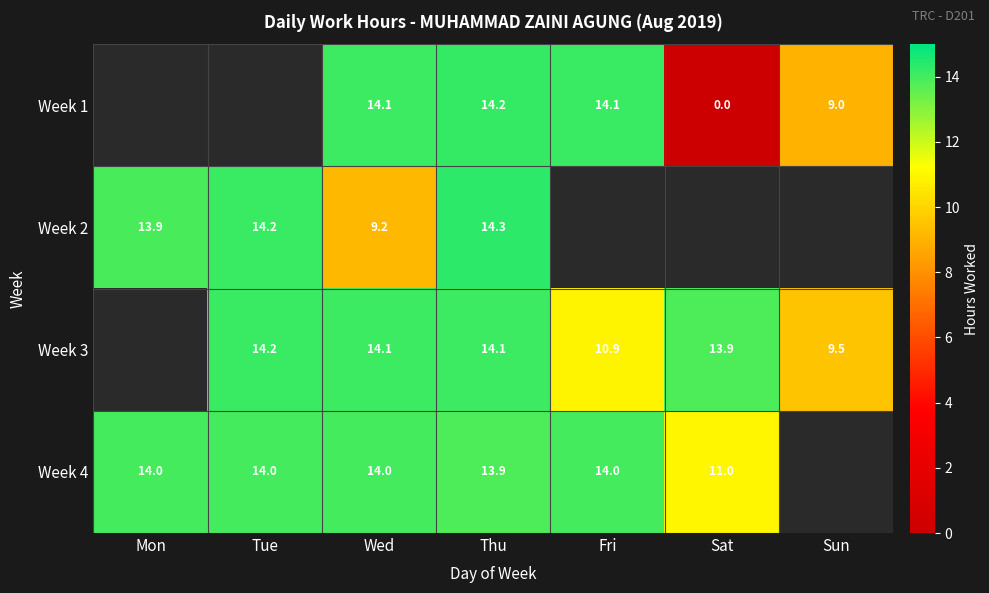

Is the value of Week 4 at Fri greater than the value of Week 3 at Thu?

No